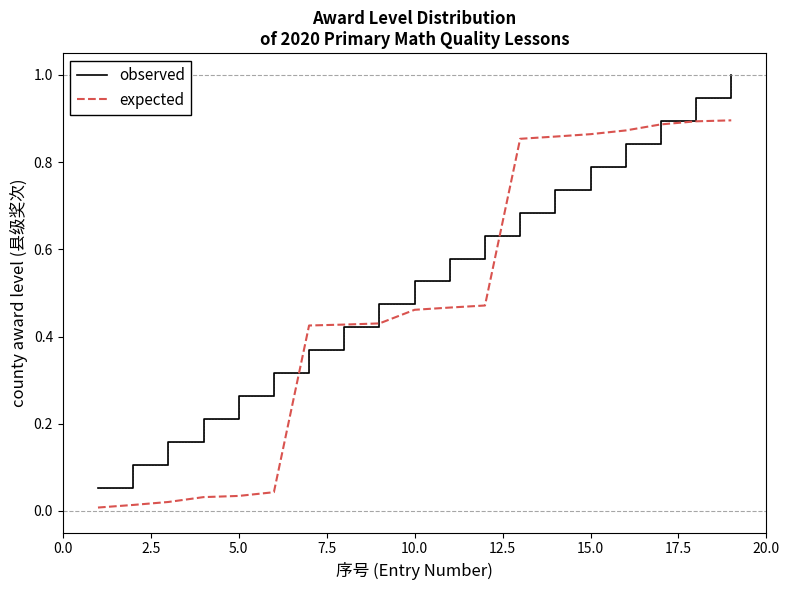

What is the sum of all expected values?

9.0